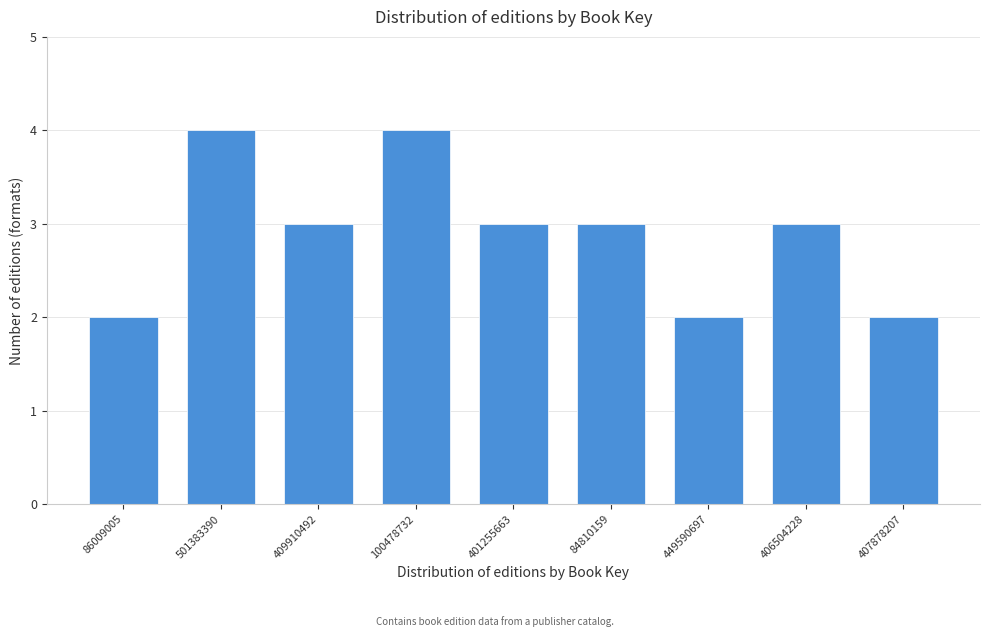

Reading left to right, transcribe all the data shown in this chart.

86009005=2	501383390=4	409910492=3	100478732=4	401255663=3	84810159=3	449590697=2	406504228=3	407878207=2